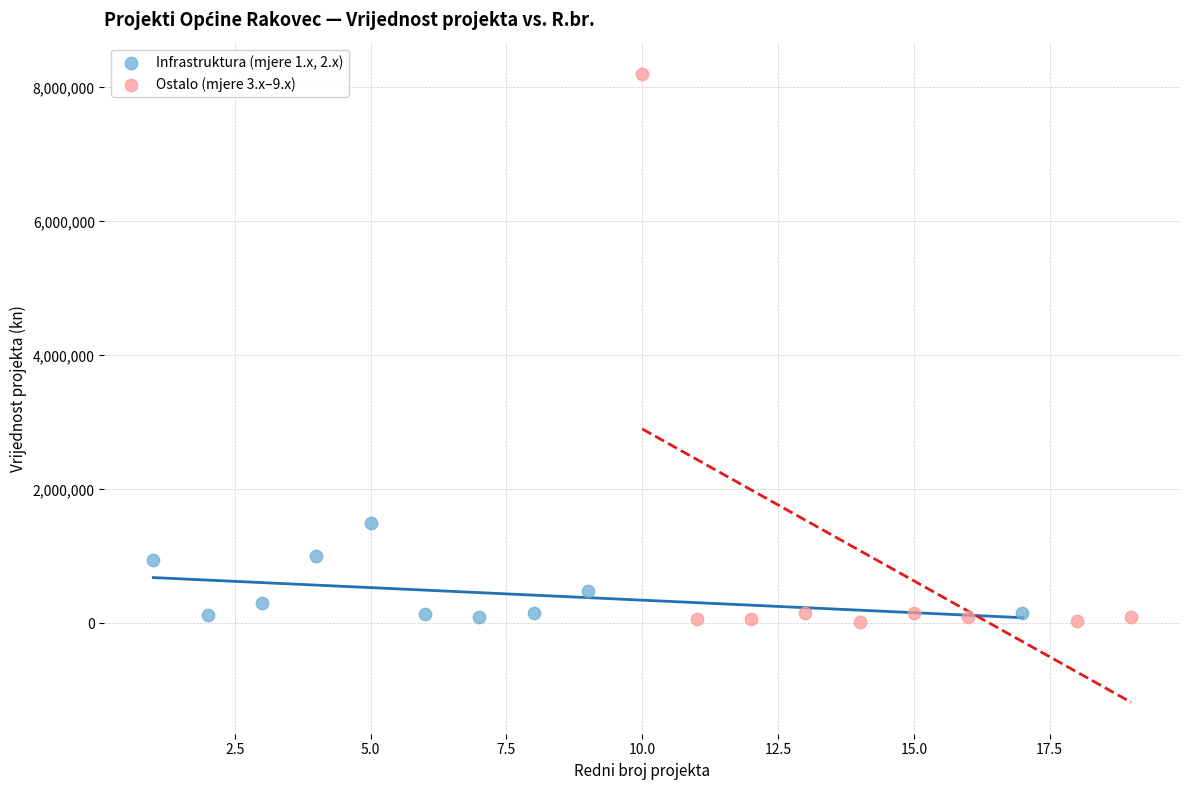

What are all the series names shown in the legend?

Infrastruktura (mjere 1.x, 2.x), Ostalo (mjere 3.x–9.x)